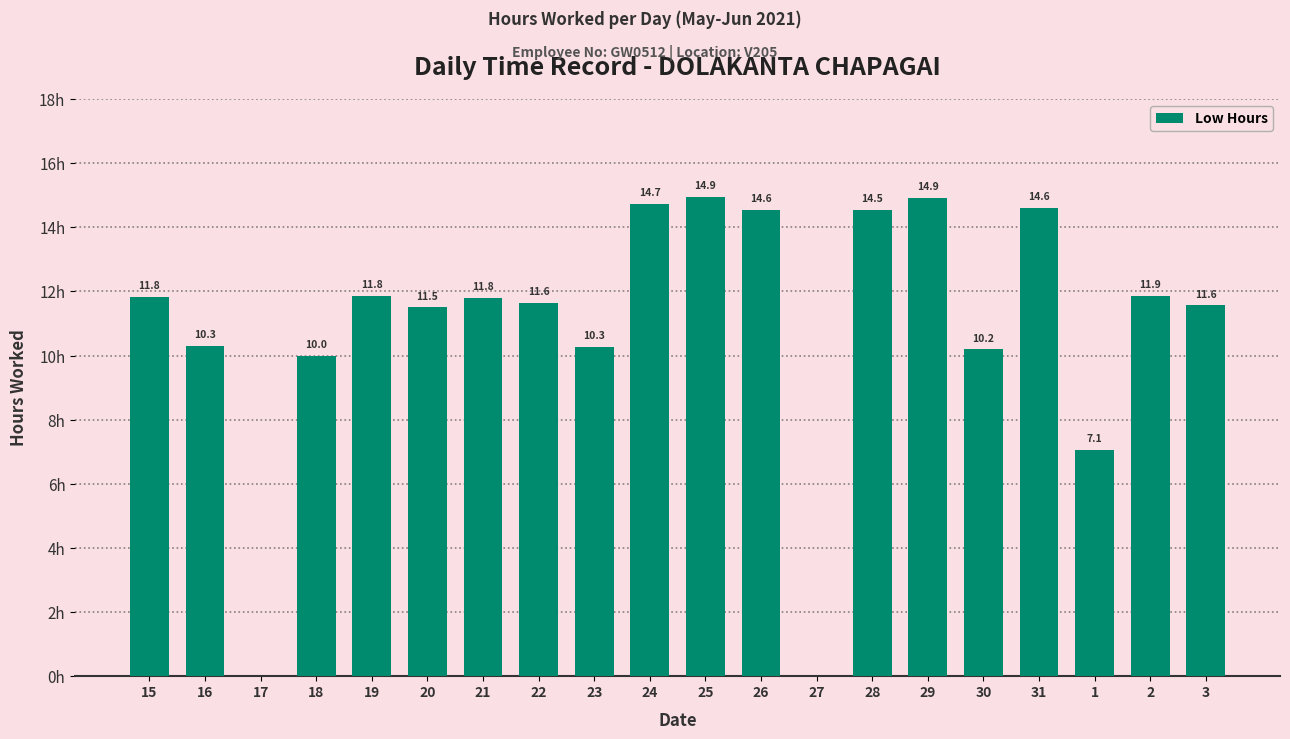

What value does the data have at 15?

11.8